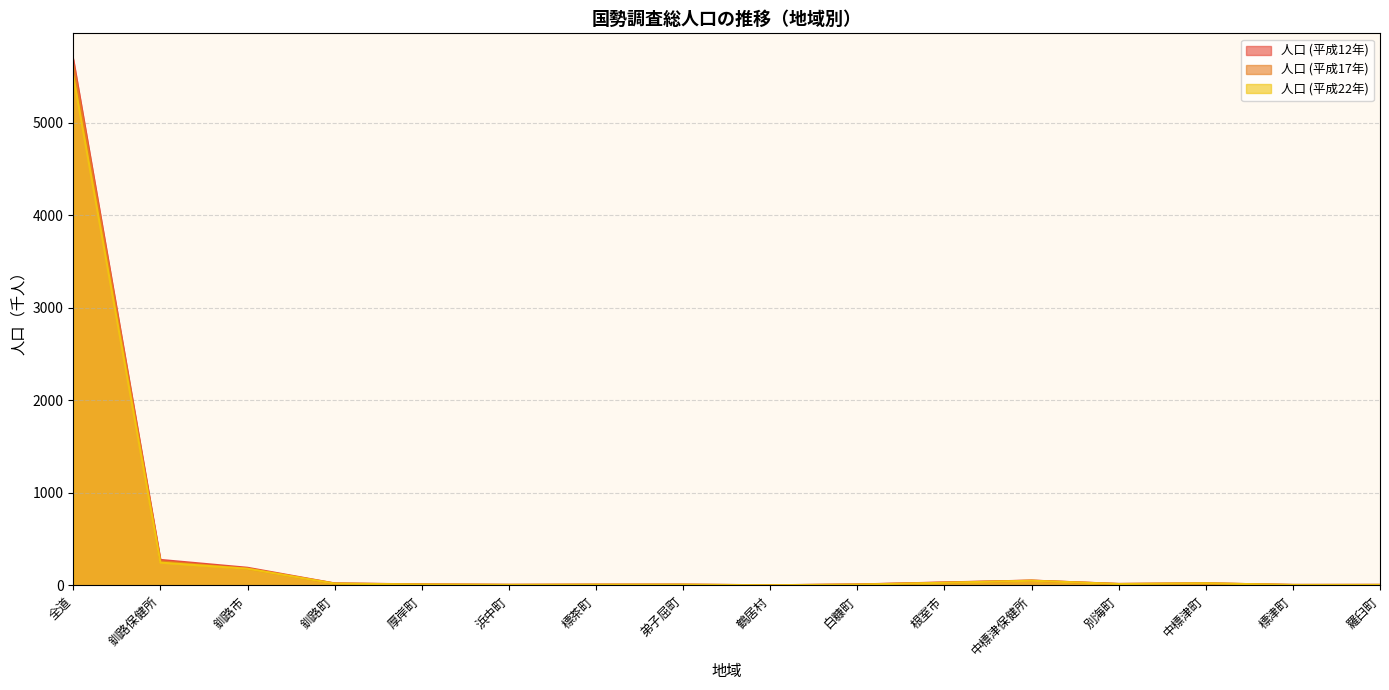

At 厚岸町, list the series in order from largest to smallest.

人口 (平成12年), 人口 (平成17年), 人口 (平成22年)